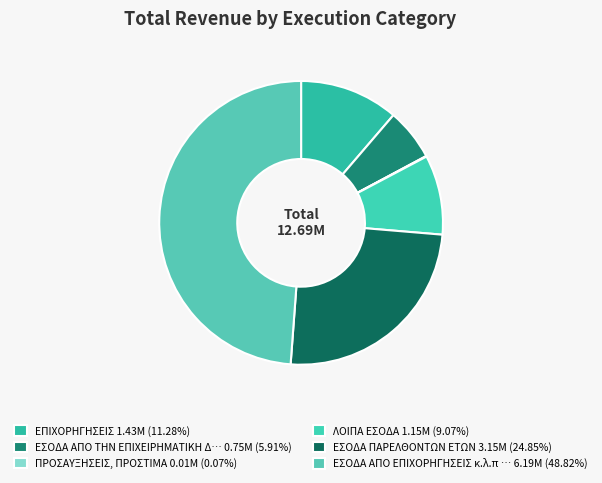

Count the number of slices in the pie.

6